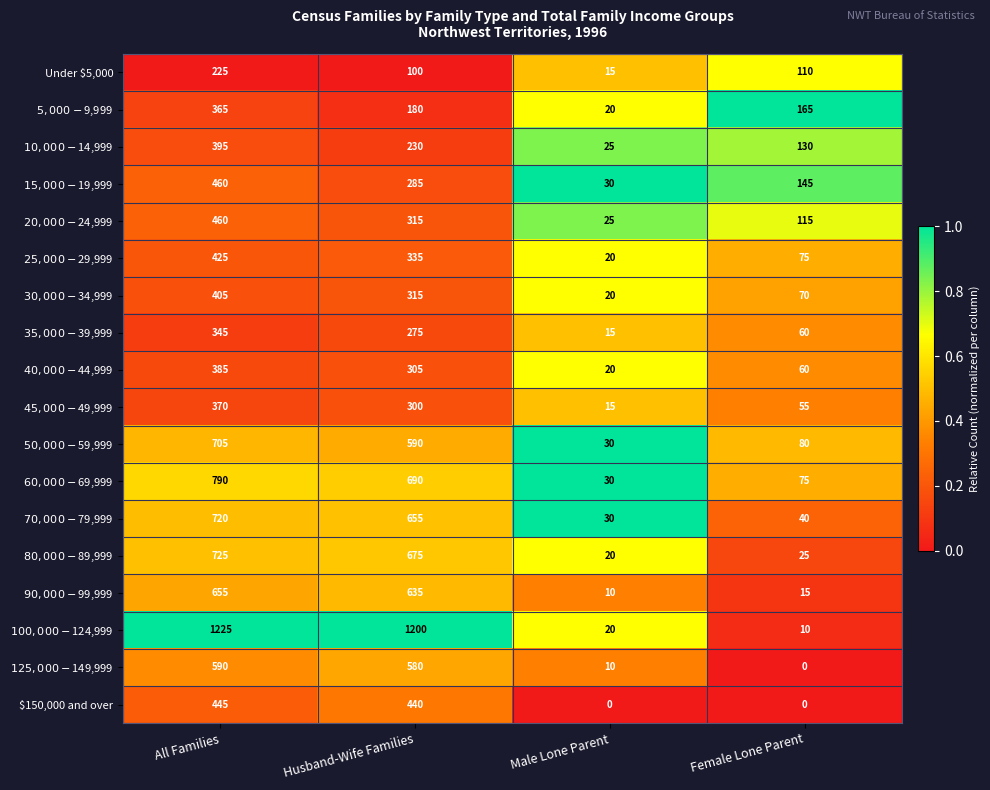

Is it true that $150,000 and over equals 693 at All Families?

False